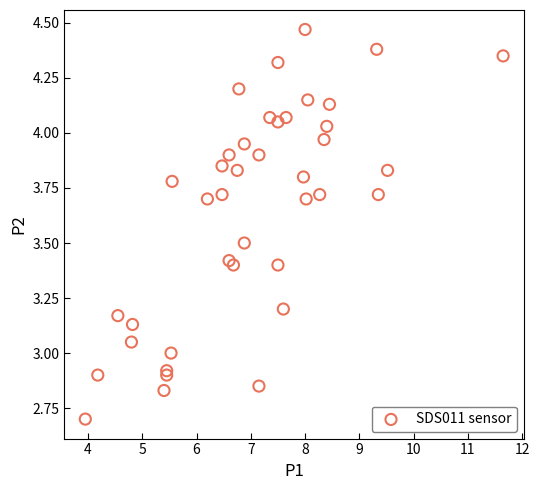

What is the range of X values (max minus min)?

7.7